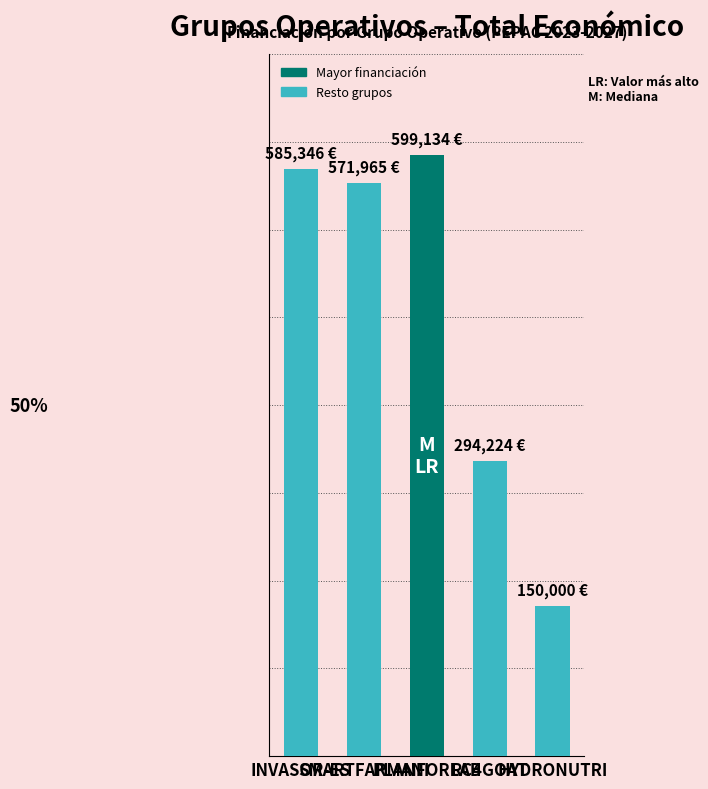

What is the label of the 3rd bar from the right?

PLANFORLAB